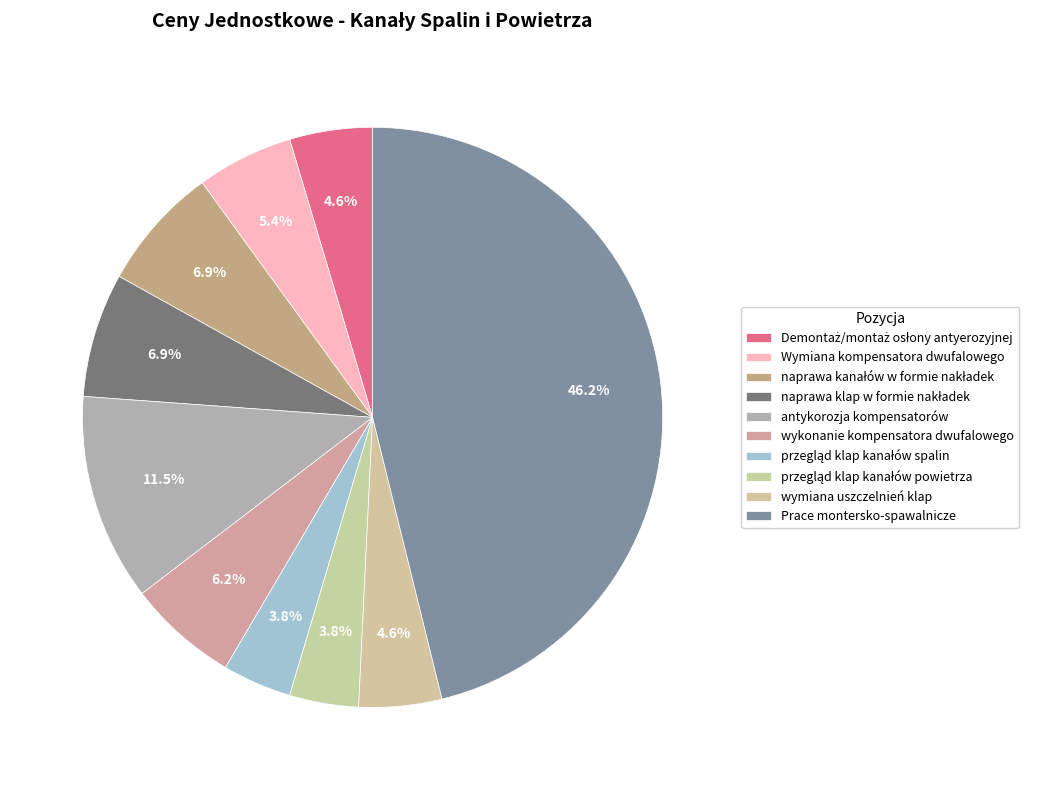

To the nearest percent, what percentage of the pie is antykorozja kompensatorów?

12%